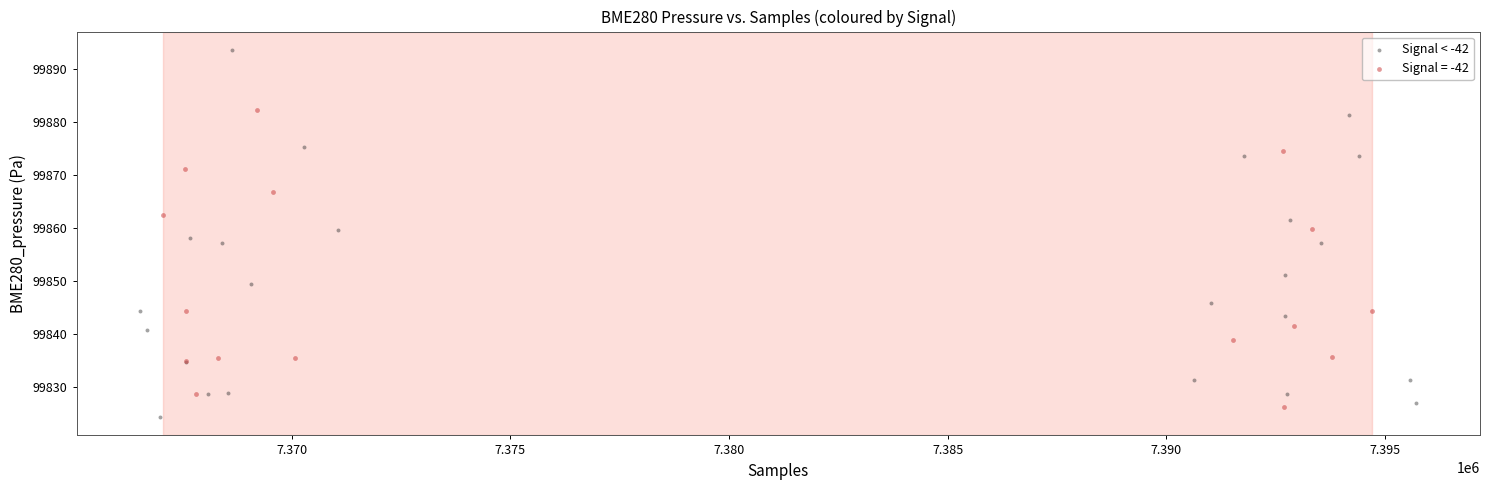

Which series has the largest Y range (max minus min)?

Signal < -42